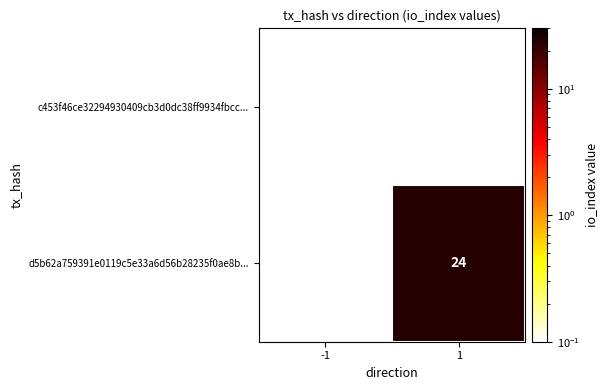

What is the spread (max minus min) of values at 1?

23.9